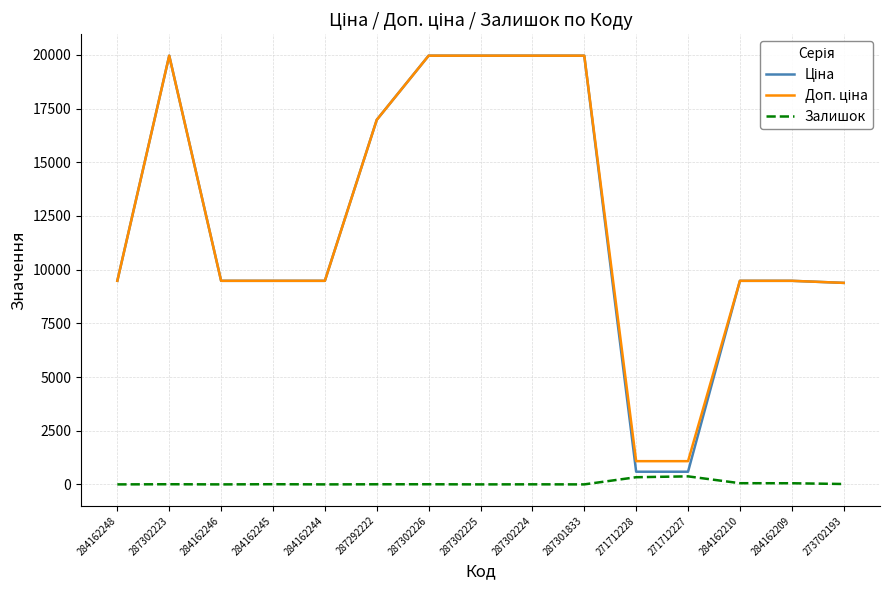

What is the maximum value shown in the chart?

19964.2